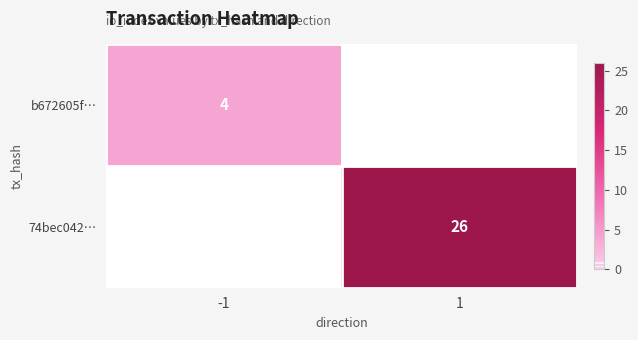

The value of b672605f… at -1 is 4. True or false?

True